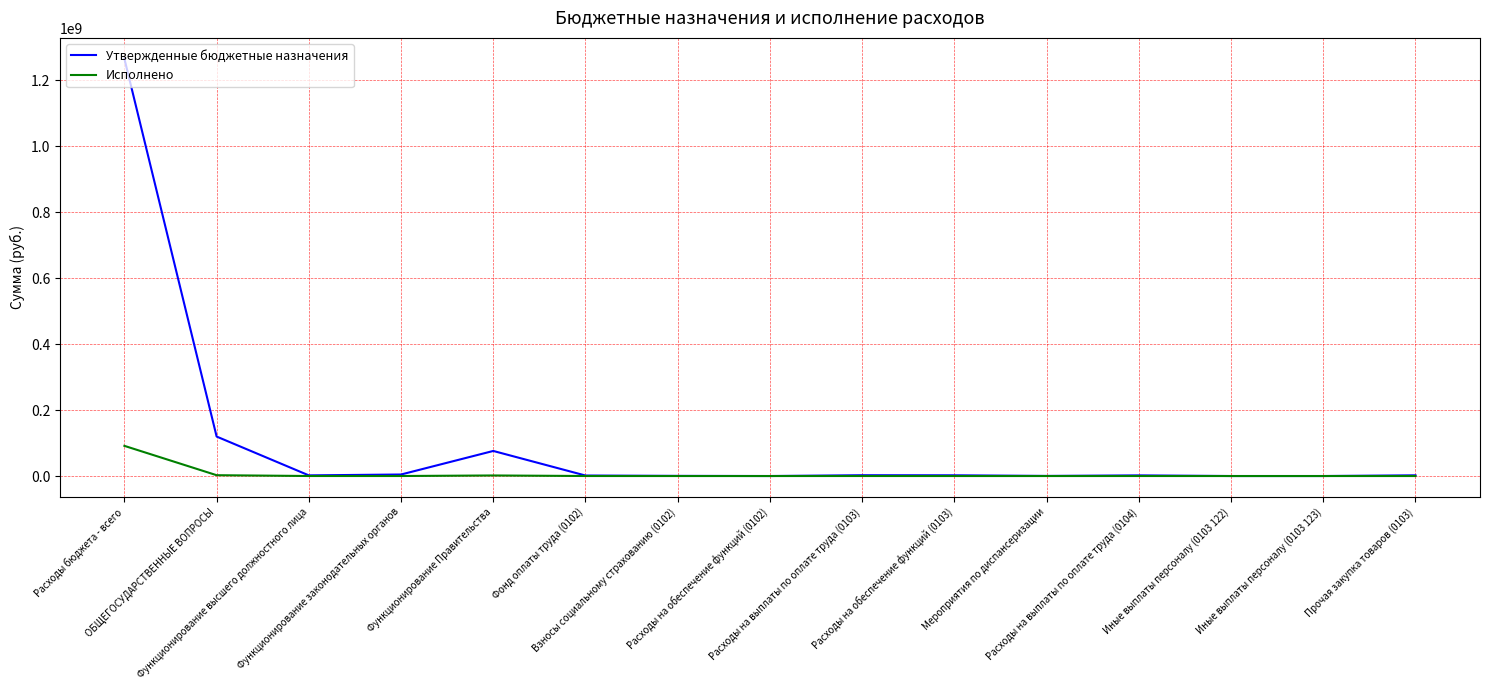

At which label is Утвержденные бюджетные назначения closest to 632741920?

ОБЩЕГОСУДАРСТВЕННЫЕ ВОПРОСЫ